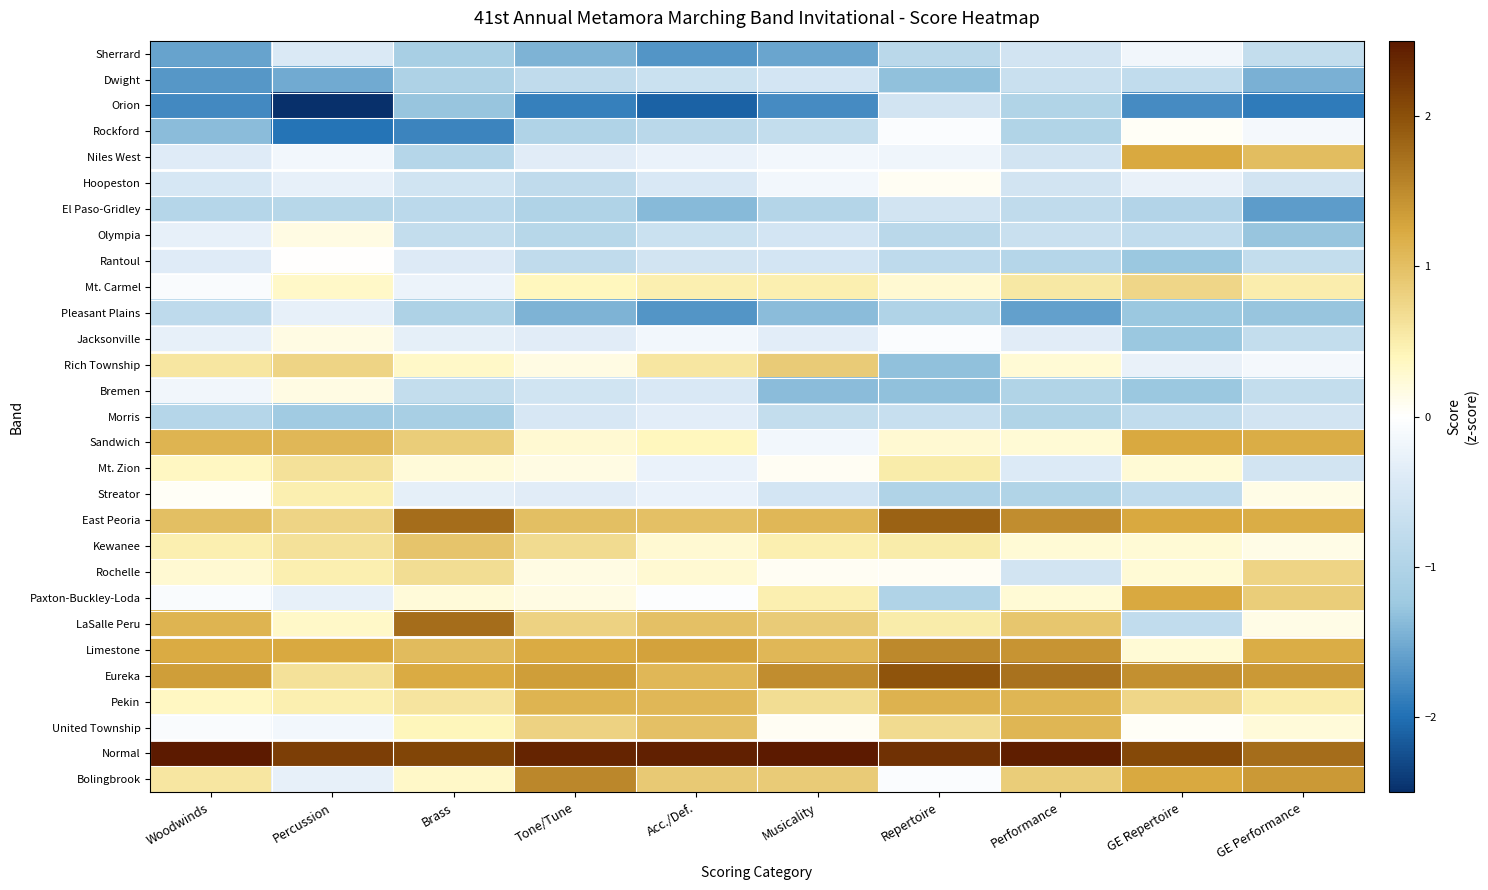

What is the difference between the highest and lowest values at Woodwinds?

4.5